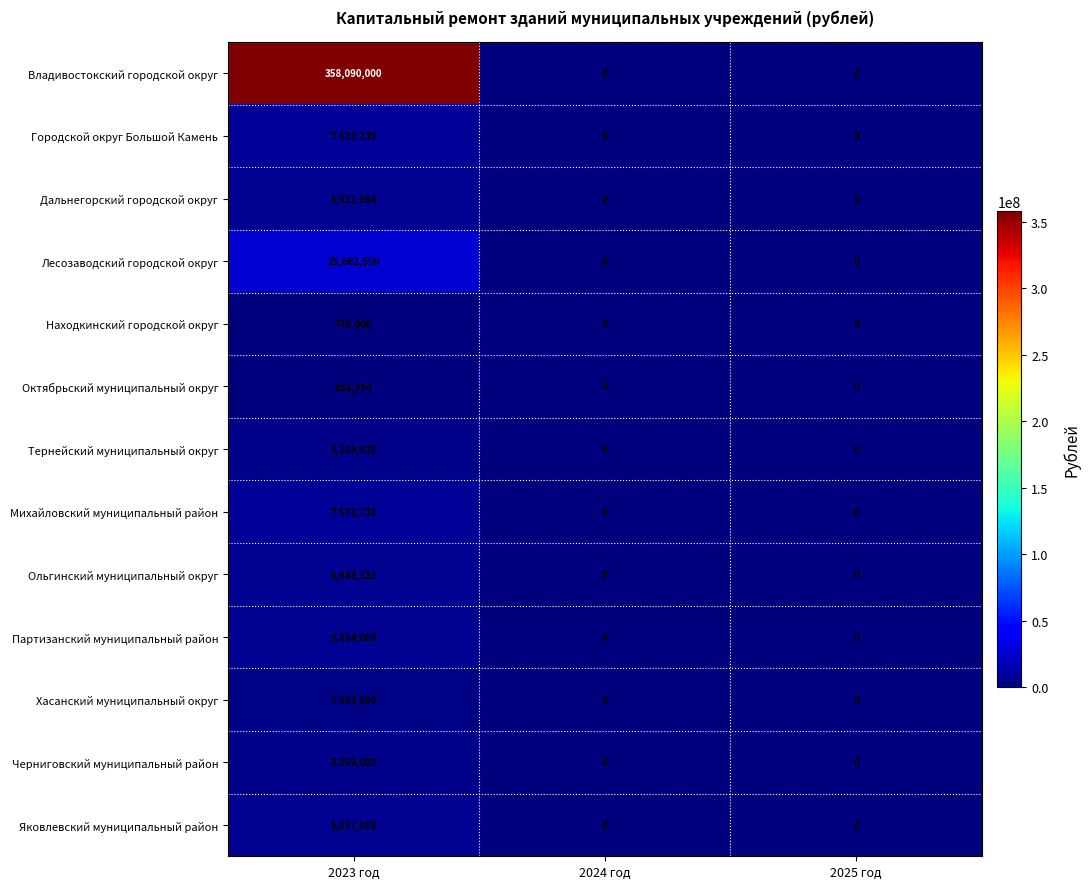

Which series has the largest total across all categories?

Владивостокский городской округ